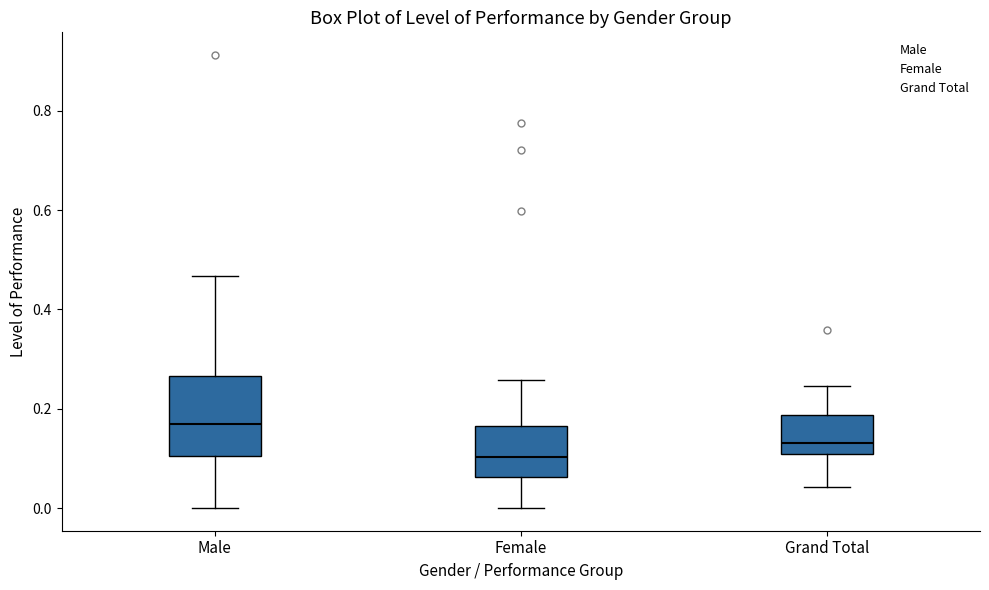

Reading left to right, transcribe this box plot: for each box, give where its median line is, the range the box spans, and where its two whiskers end, as read against the y-axis. The values are not printed on the chart, so give them approximately, as read against the axis.

Male: median 0.16, box 0.10 to 0.26, whiskers 0.00 to 0.46
Female: median 0.10, box 0.06 to 0.16, whiskers 0.00 to 0.26
Grand Total: median 0.14, box 0.10 to 0.18, whiskers 0.04 to 0.24